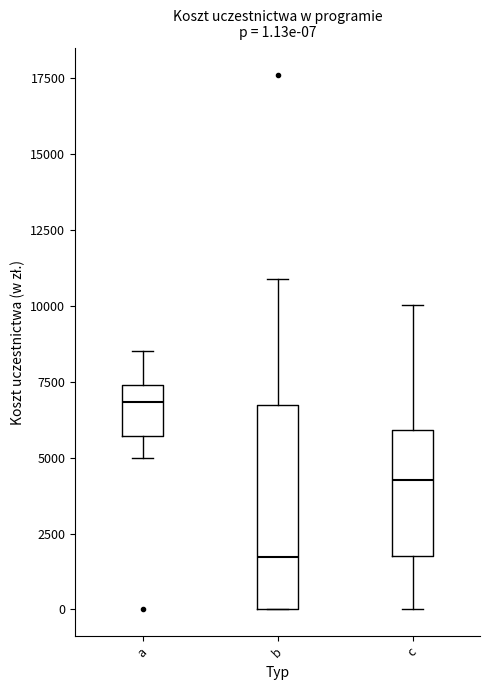

Which box is the tallest, from its lower edge to its upper edge?

b